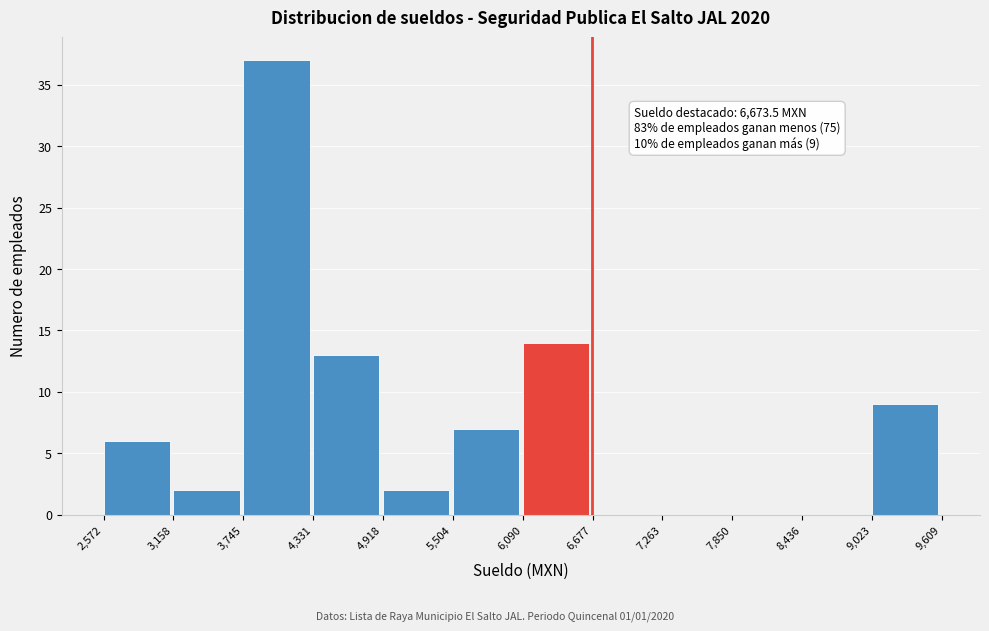

Over which range of the x-axis is the bar tallest?

3,745 to 4,331